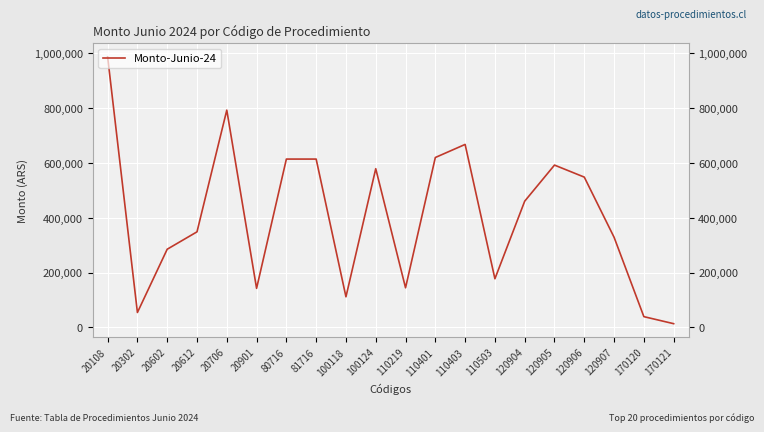

True or false: there are more than 1 points higher than both neighbors.

True